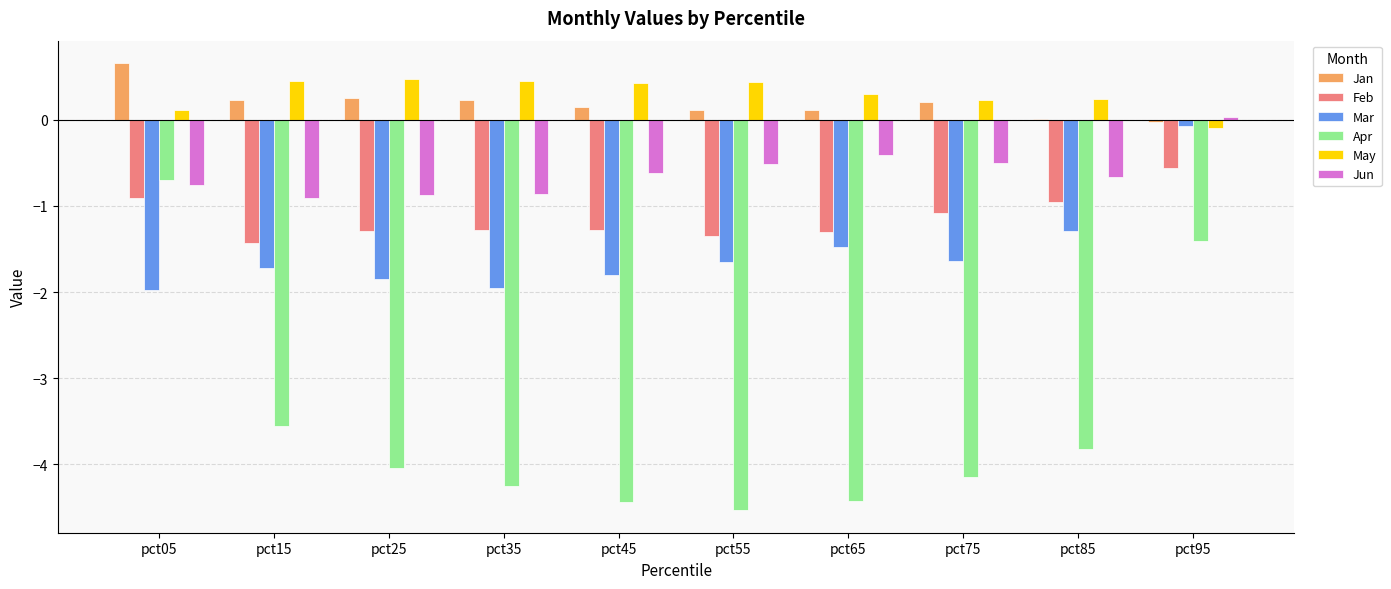

What is the total value across all series at pct15?

-6.9